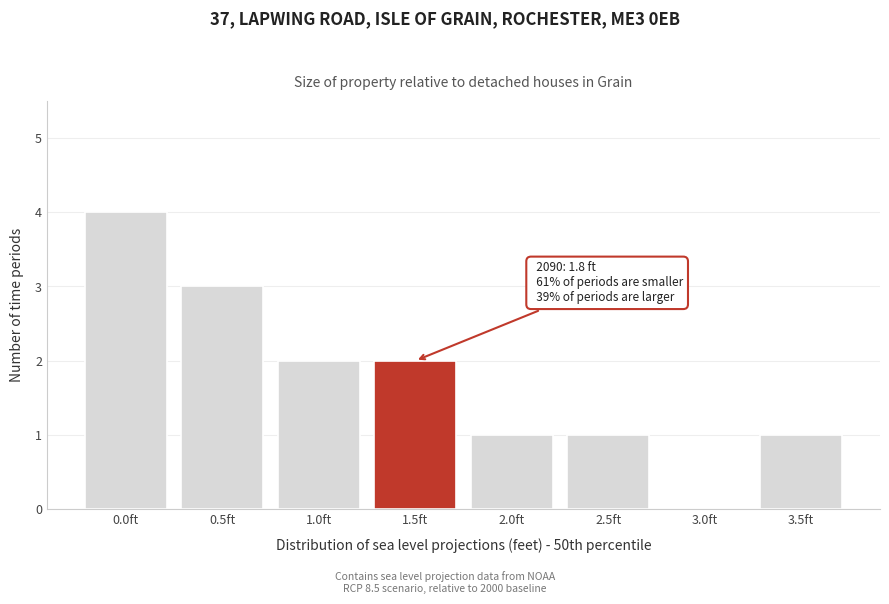

Reading left to right, extract all data points from this chart.

0.0ft=4	0.5ft=3	1.0ft=2	1.5ft=2	2.0ft=1	2.5ft=1	3.0ft=0	3.5ft=1